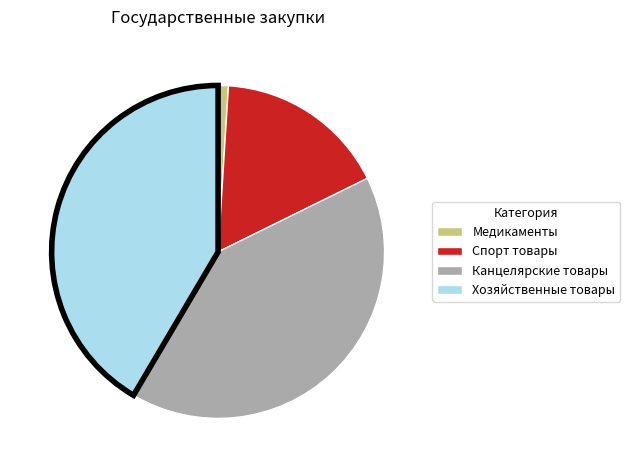

Approximately how many times larger is the value at Спорт товары compared to Хозяйственные товары?

0.4